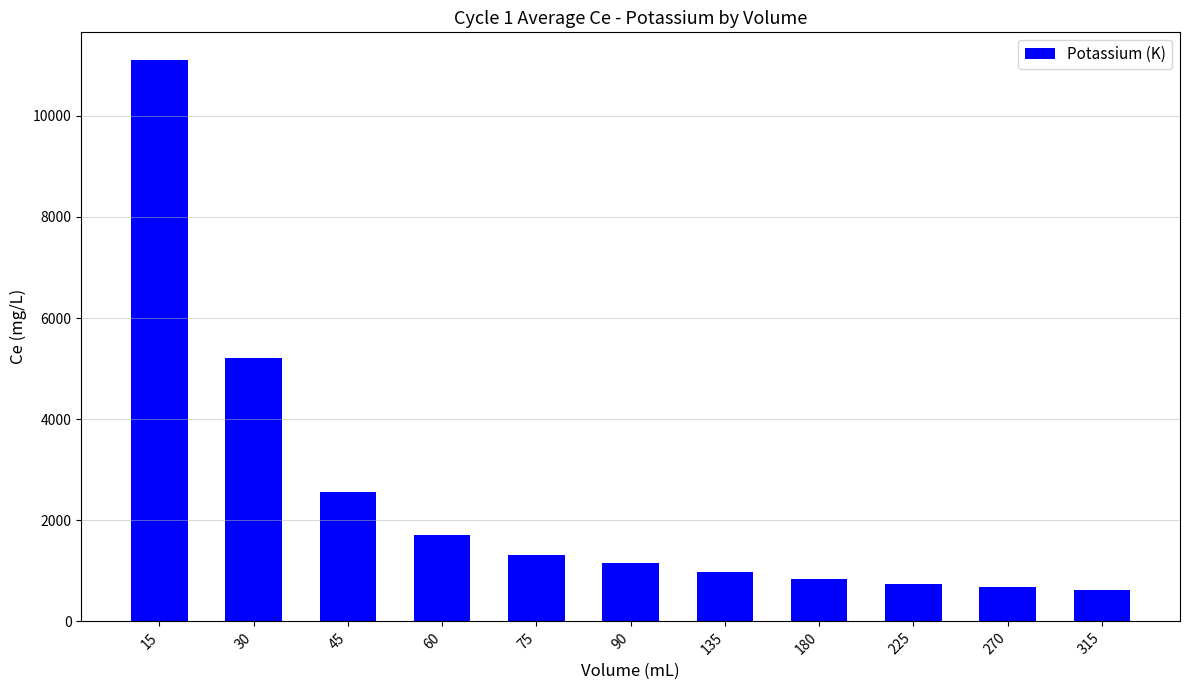

At which category does the chart reach its peak across all series?

15